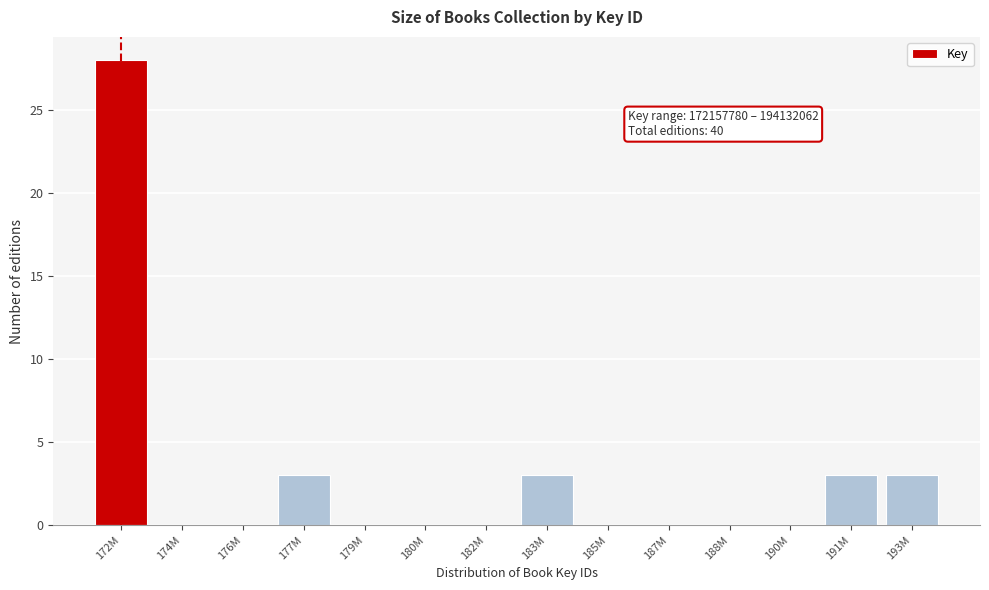

Reading left to right, transcribe all the data shown in this chart.

172M=28	174M=0	176M=0	177M=3	179M=0	180M=0	182M=0	183M=3	185M=0	187M=0	188M=0	190M=0	191M=3	193M=3